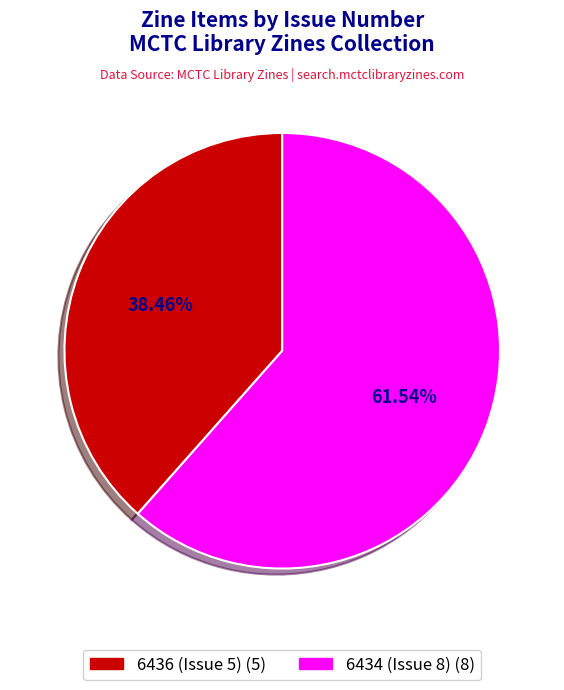

Which slice is the smallest?

6436 (Issue 5)